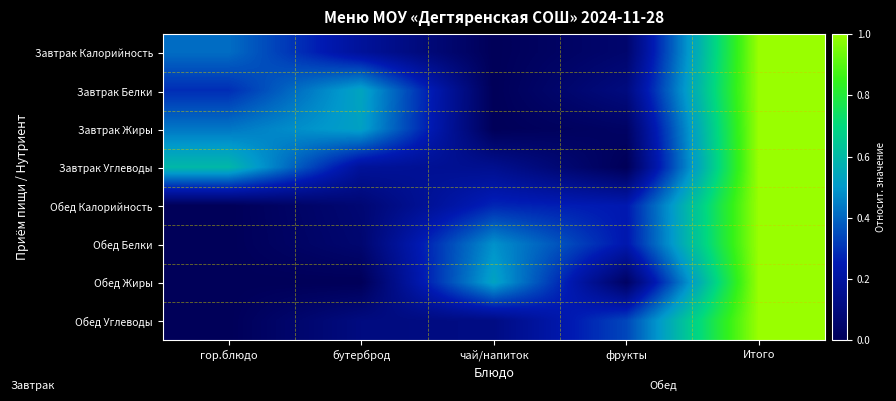

What is the maximum value shown in the chart?

1.0